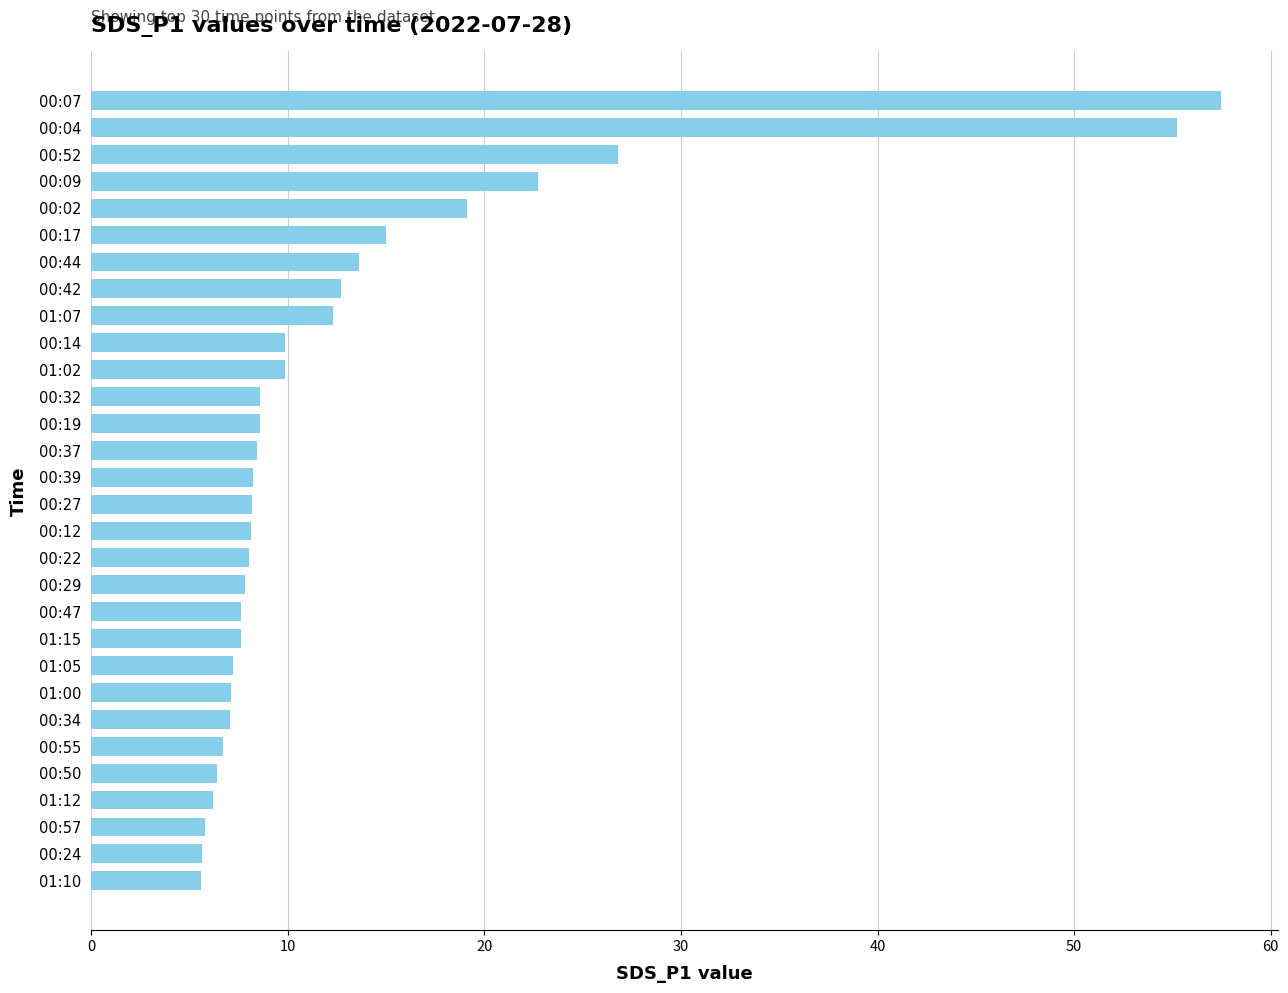

What is the sum of all values?

393.3